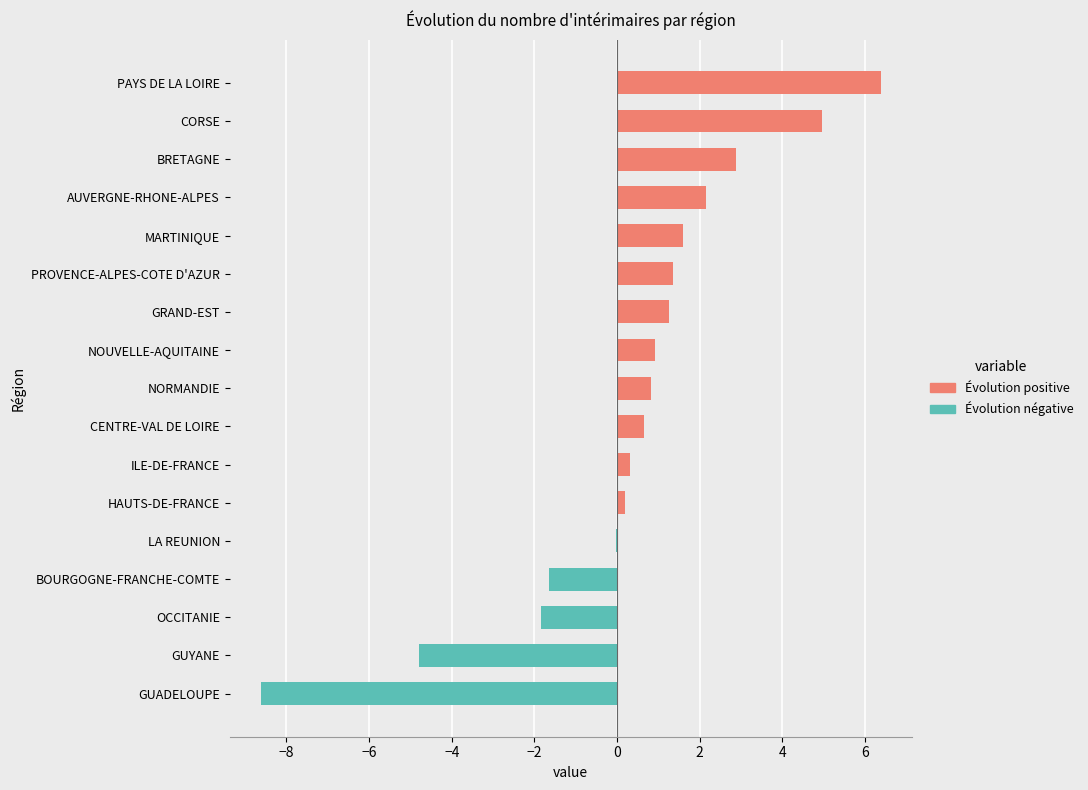

True or false: the data shows 5.0 at CORSE.

True